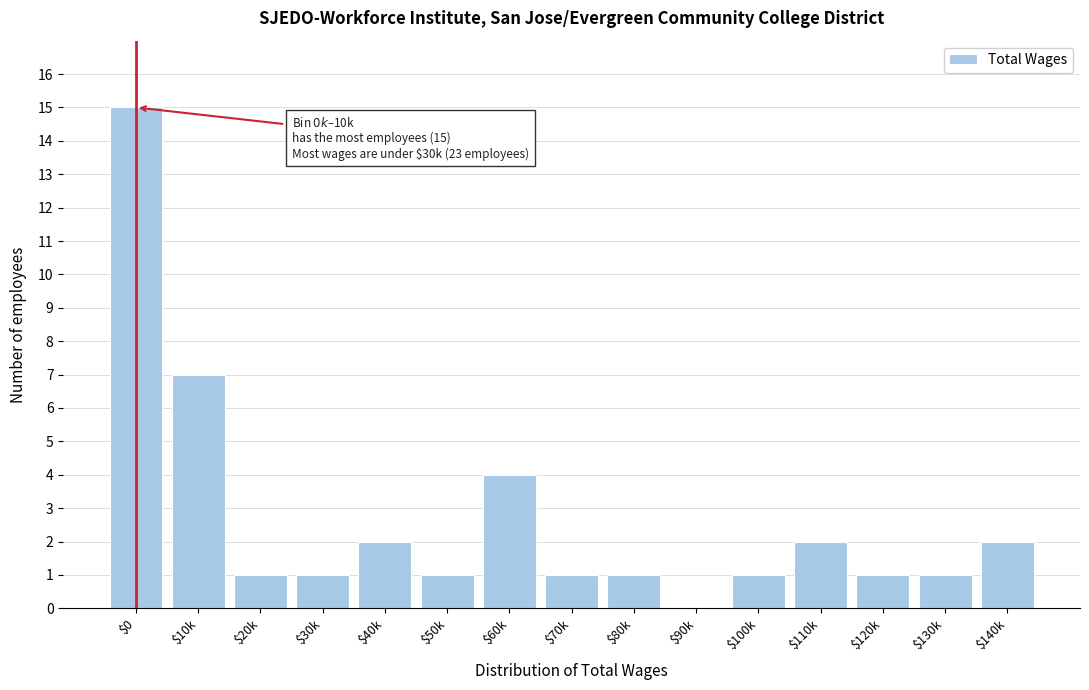

What is the sum of all values?

40